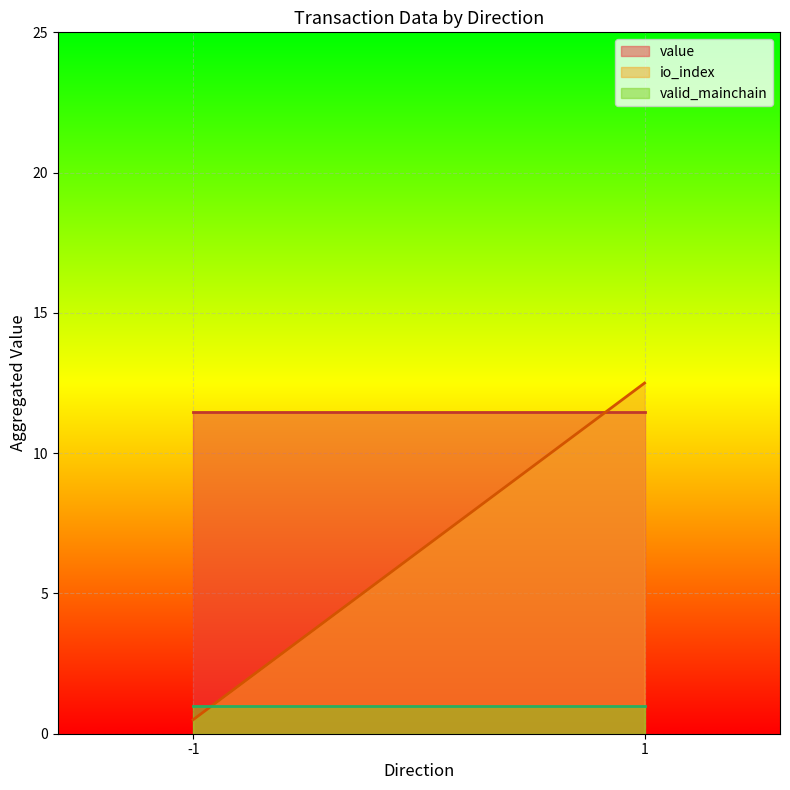

What is the difference between the maximum and minimum values in the value series?

0.0